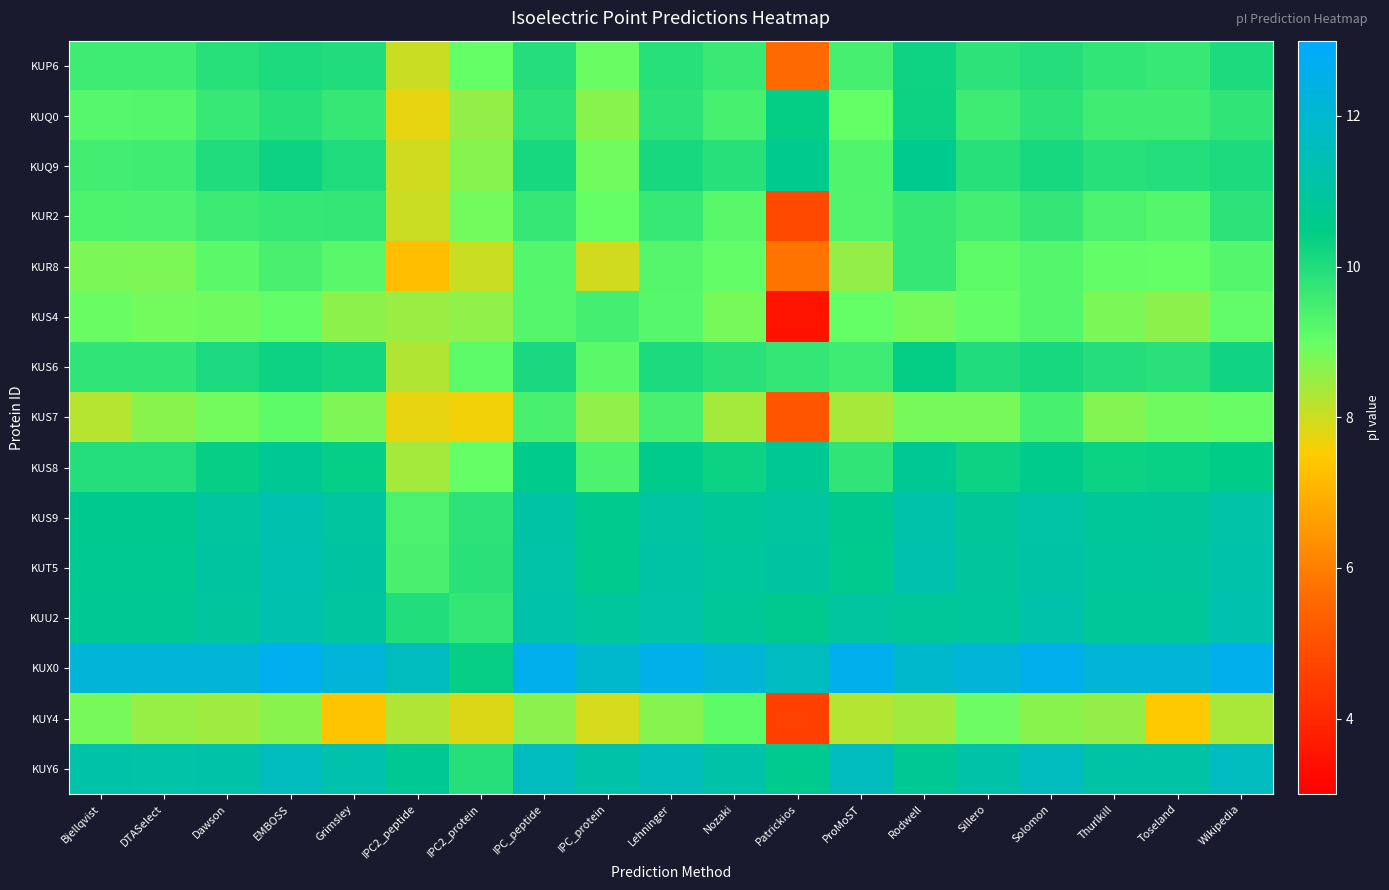

What is the total value across all series at EMBOSS?

155.4